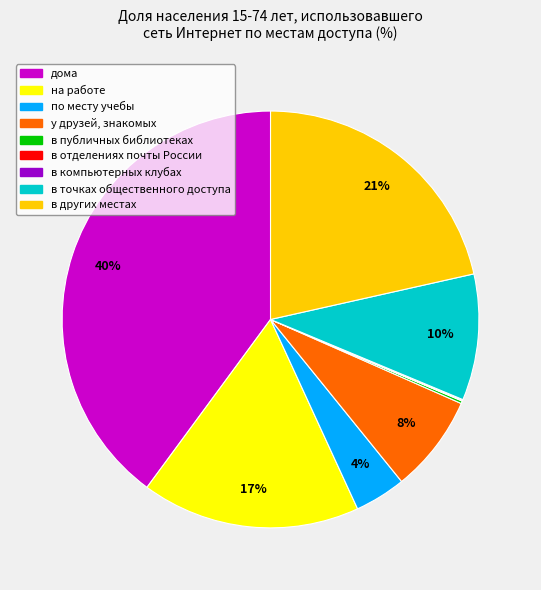

True or false: в других местах accounts for 21% of the total.

True